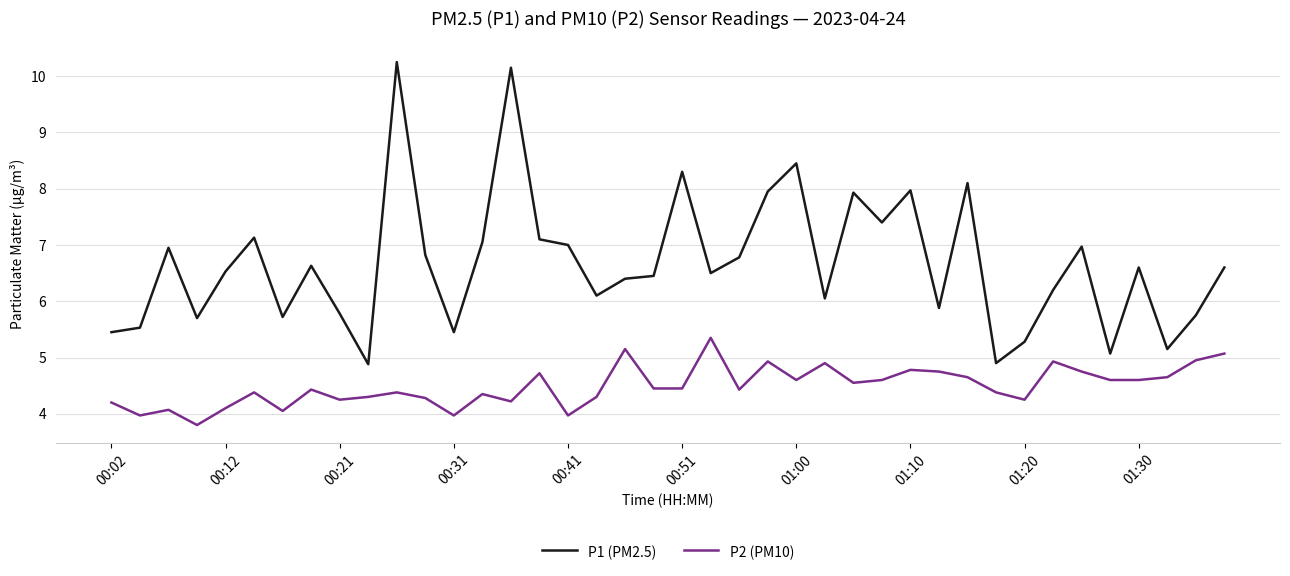

True or false: P1 (PM2.5) and P2 (PM10) intersect in this chart.

False